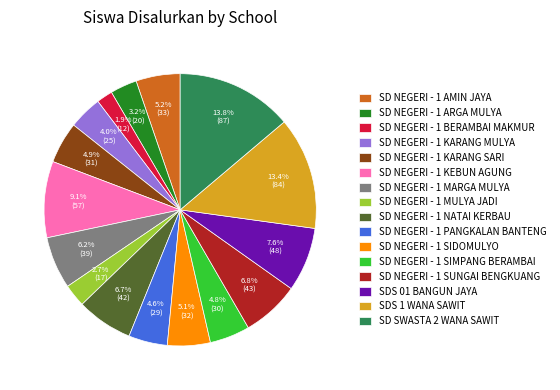

True or false: SD SWASTA 2 WANA SAWIT accounts for 28% of the total.

False